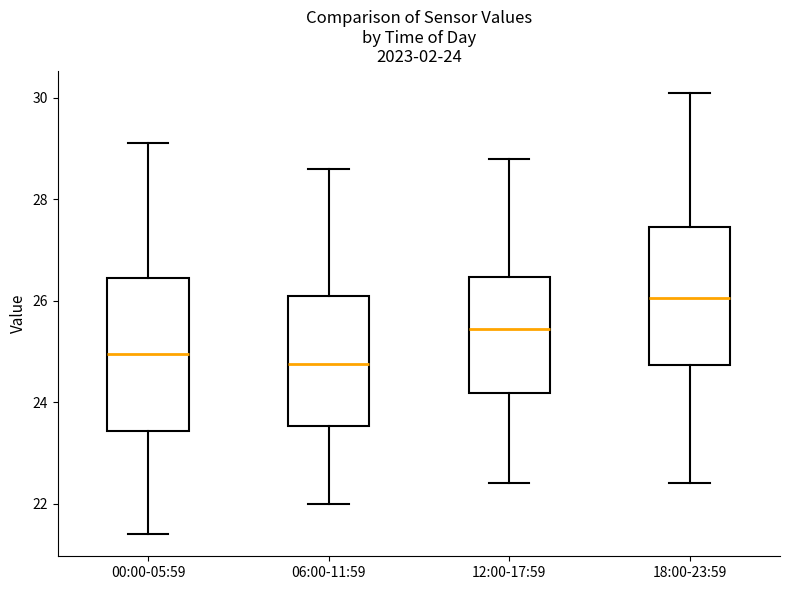

Comparing the boxes themselves (not the whiskers), which one is the tallest?

00:00-05:59